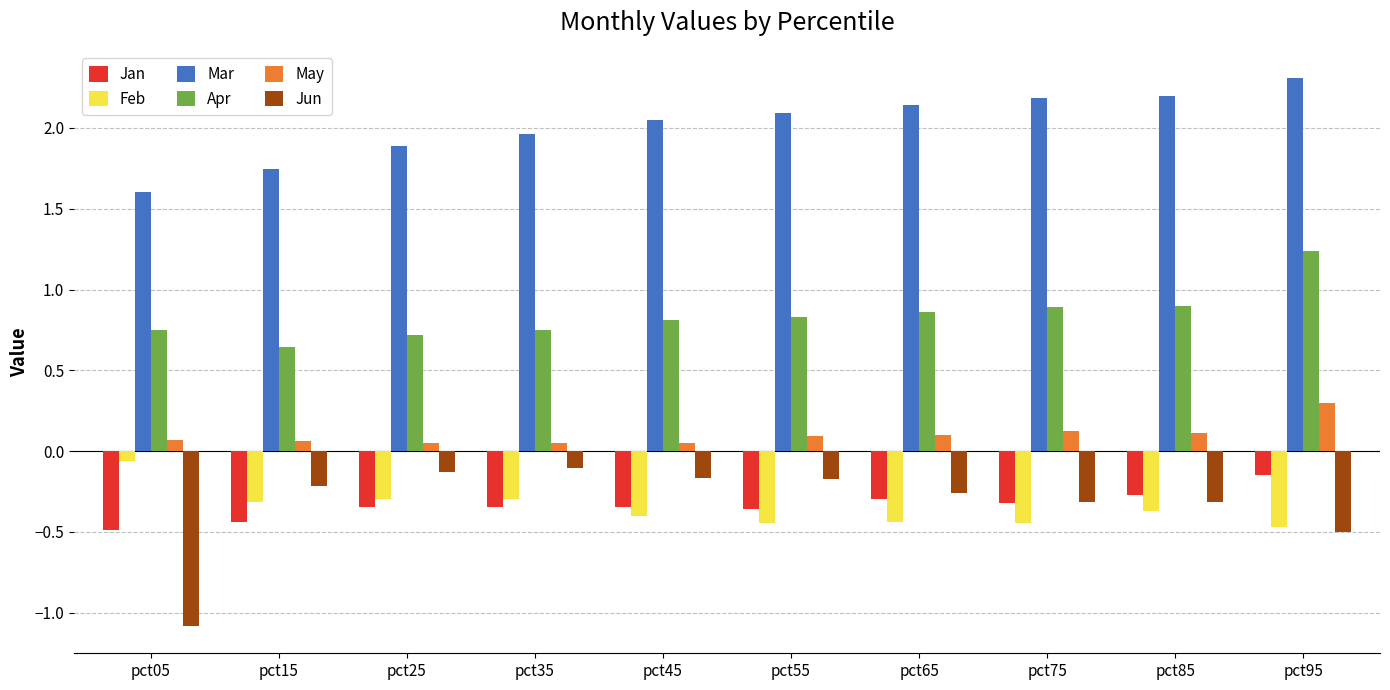

Rank the series at pct25 from highest to lowest value.

Mar, Apr, May, Jun, Feb, Jan